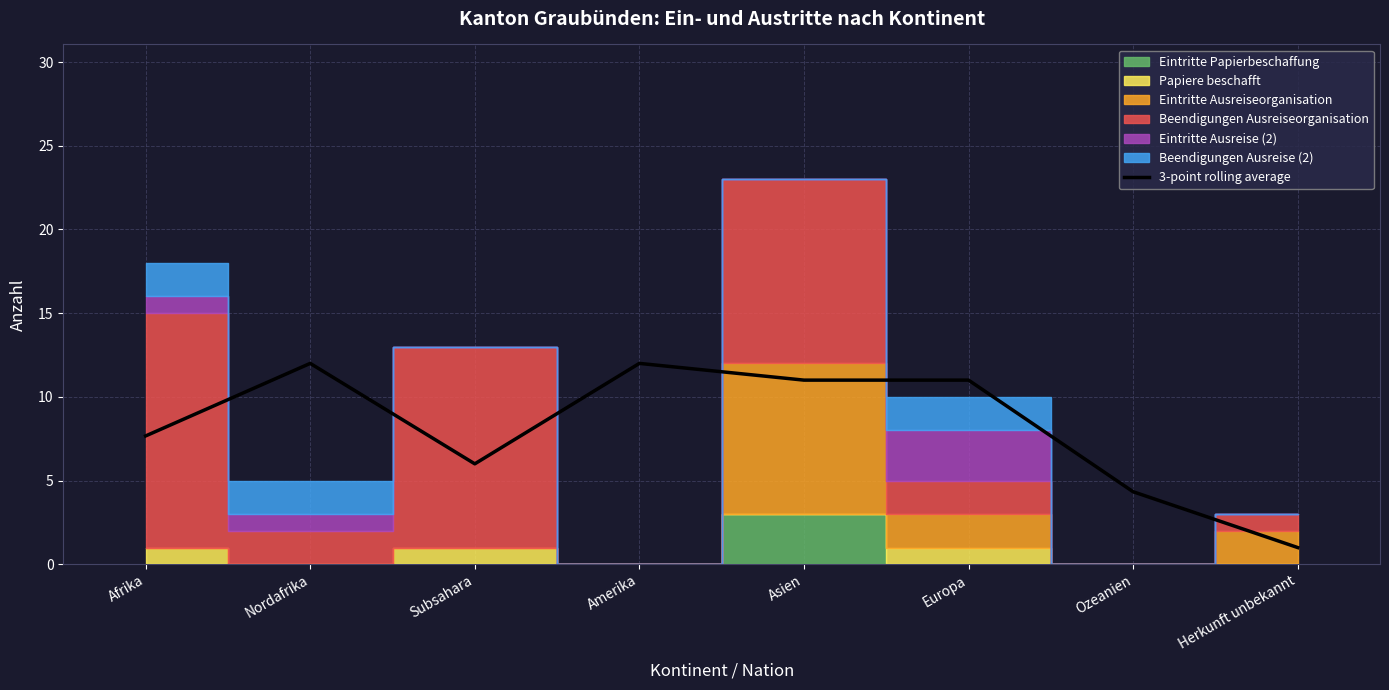

What position from the right is Subsahara?

6